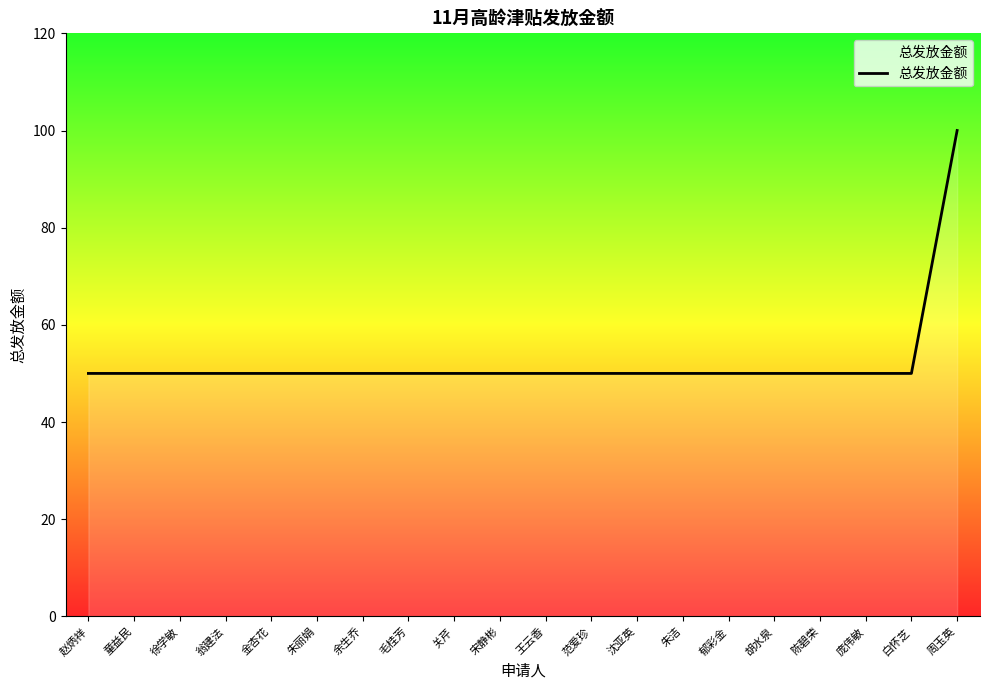

What position from the right is 赵炳祥?

20